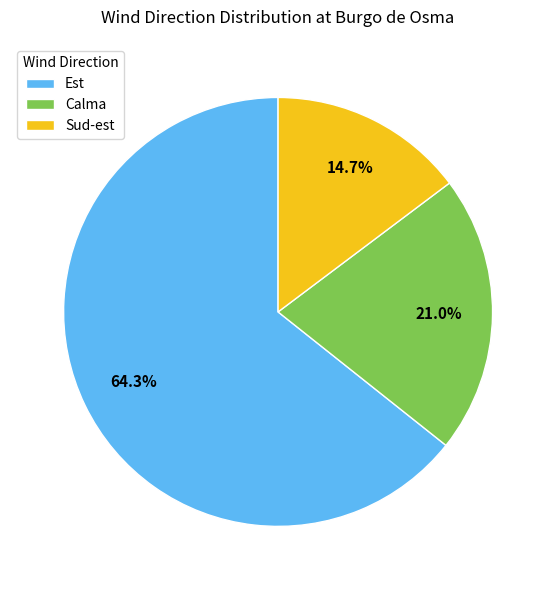

What portion of the pie excludes Sud-est?

85.3%